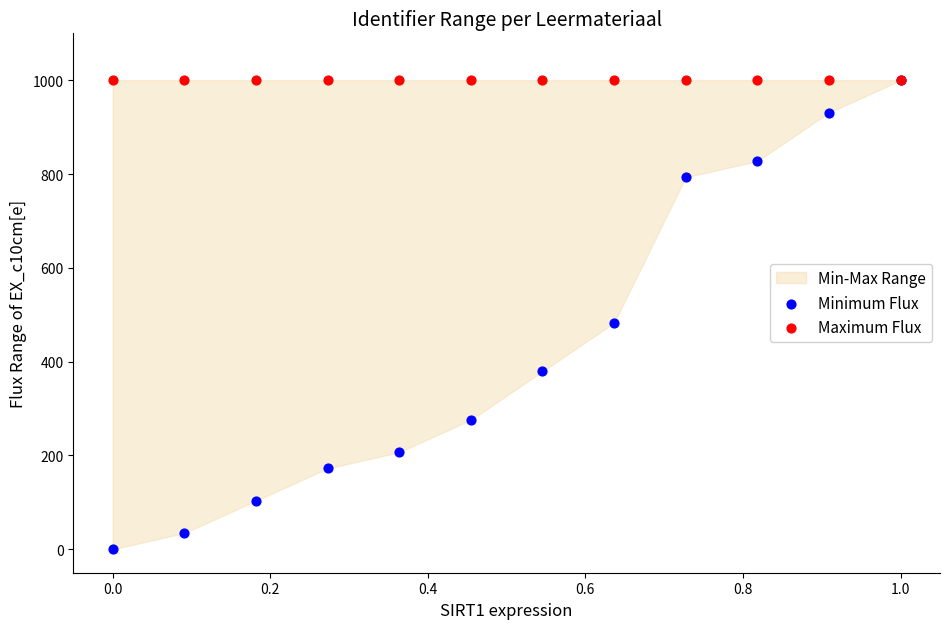

Which series contains the lowest Y value?

Minimum Flux